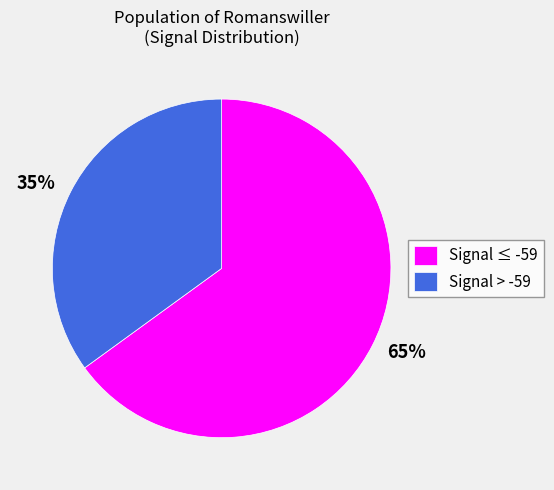

Is the sum of 65% and 35% greater than half?

Yes